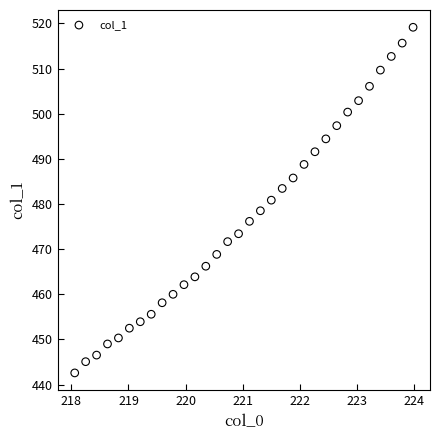

What is the range of X values (max minus min)?

5.9